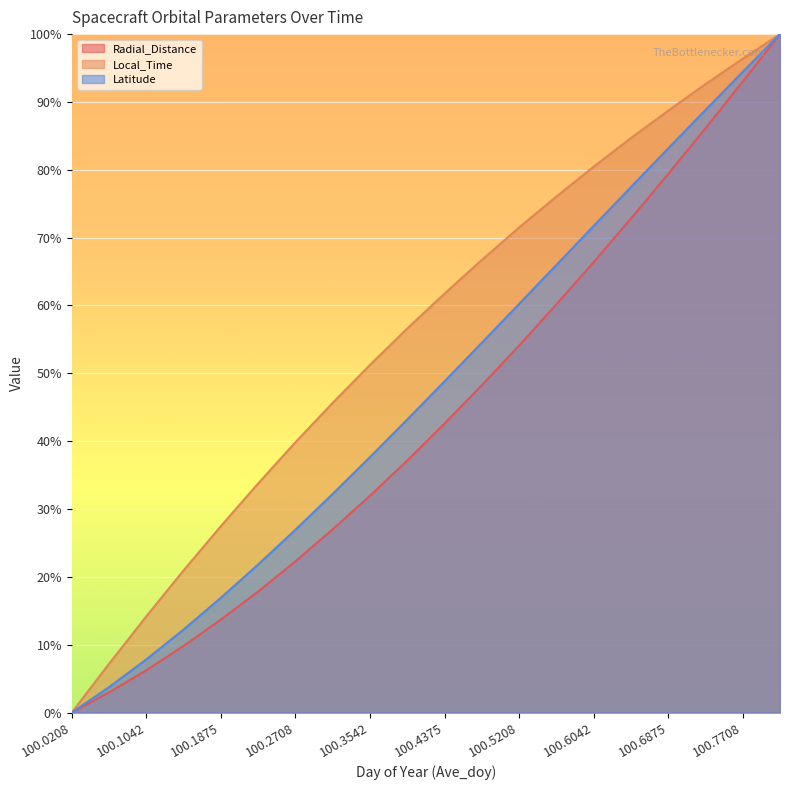

What is the approximate value of Latitude at 100.5625?

66.0